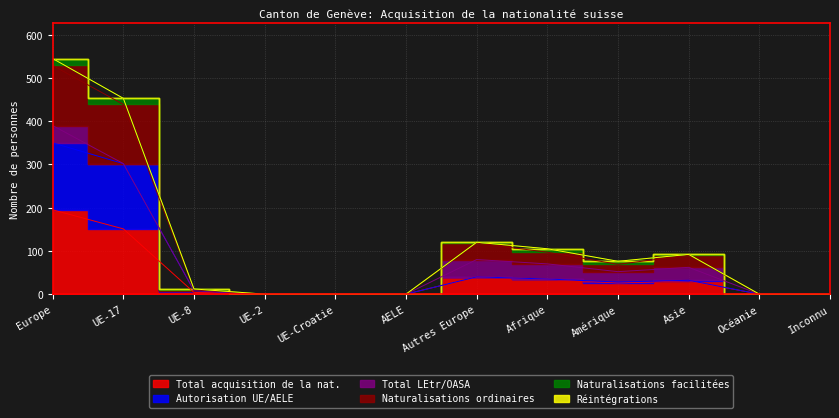

In Total acquisition de la nat., how many points are higher than both neighbors (excluding endpoints)?

2